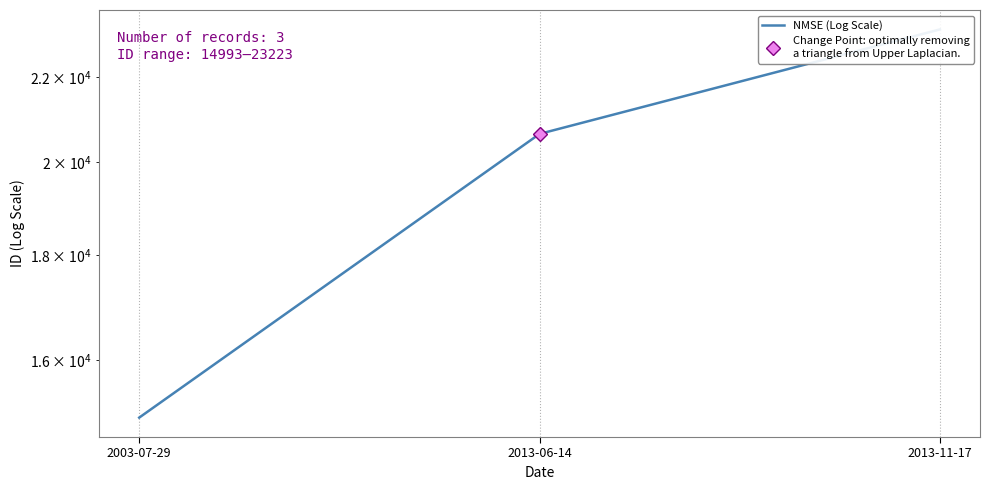

Rank the categories by value from lowest to highest.

2003-07-29, 2013-06-14, 2013-11-17